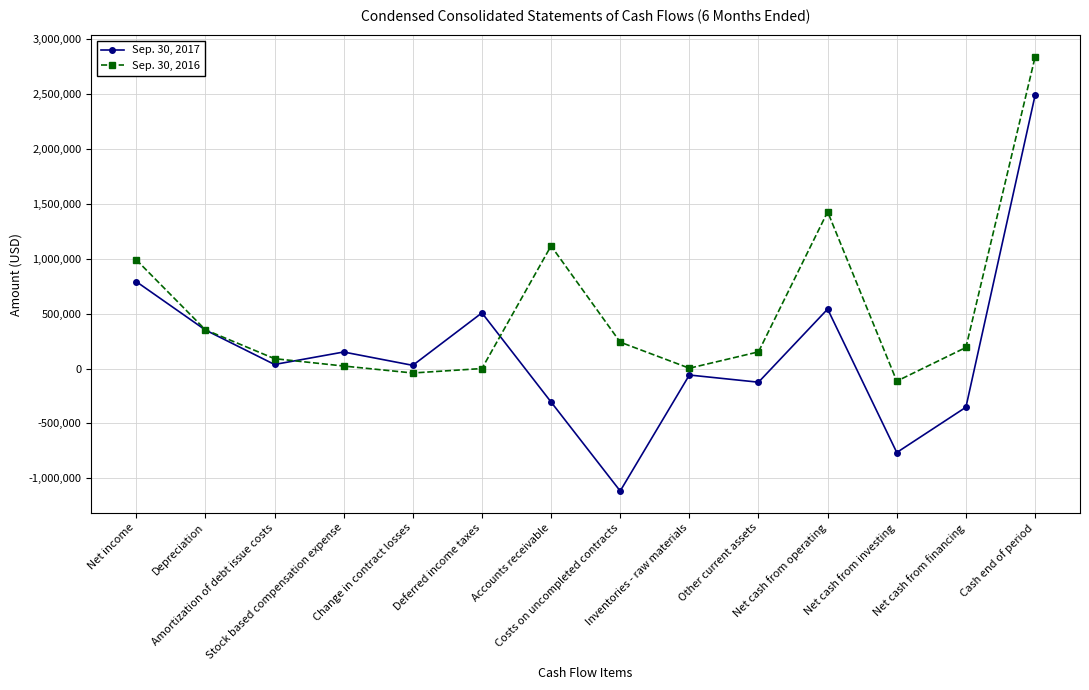

What is the value of the Sep. 30, 2016 point at the 11th from the left?

1428755